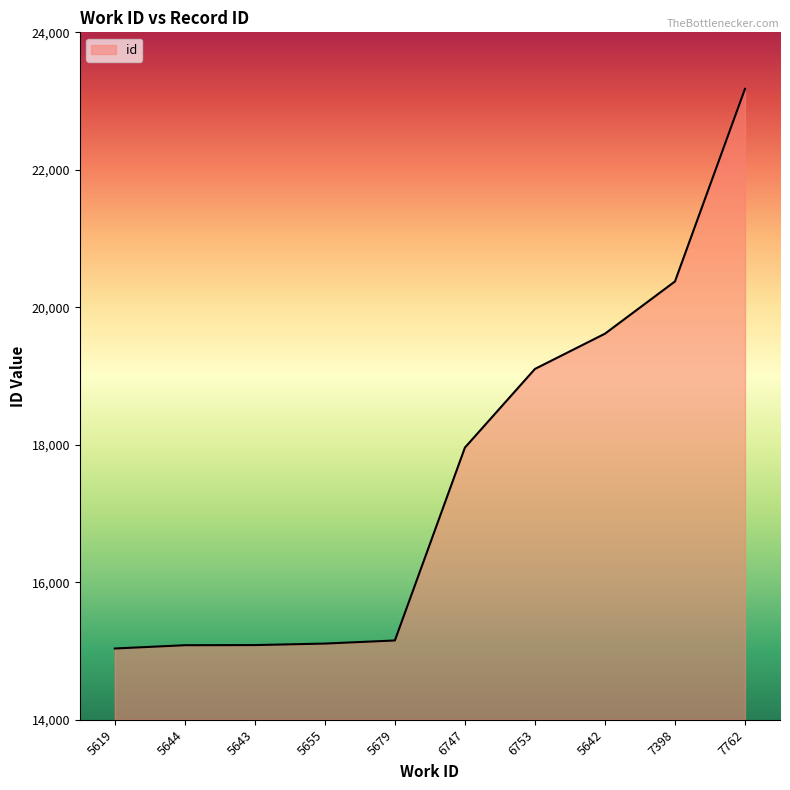

What is the ratio of the value at 6753 to the value at 6747?

1.1